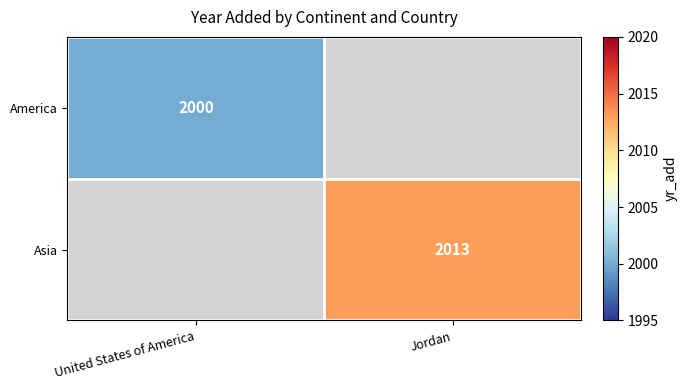

Is it true that Asia equals 2013 at Jordan?

True